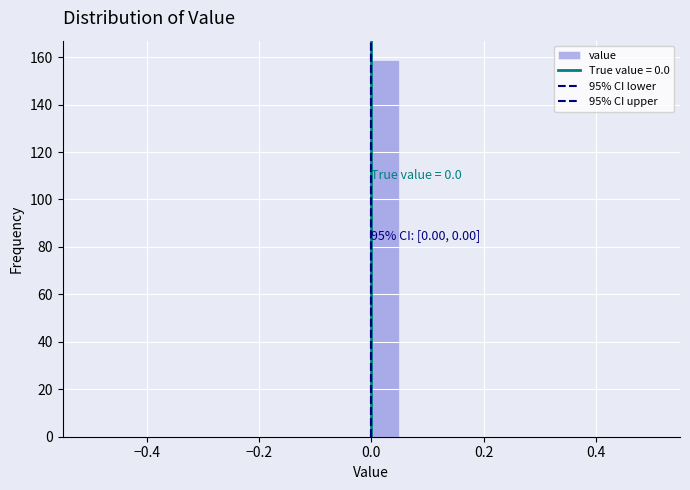

Around what value on the x-axis is the tallest bar? Give the approximate position of its centre, as read against the axis.

0.02